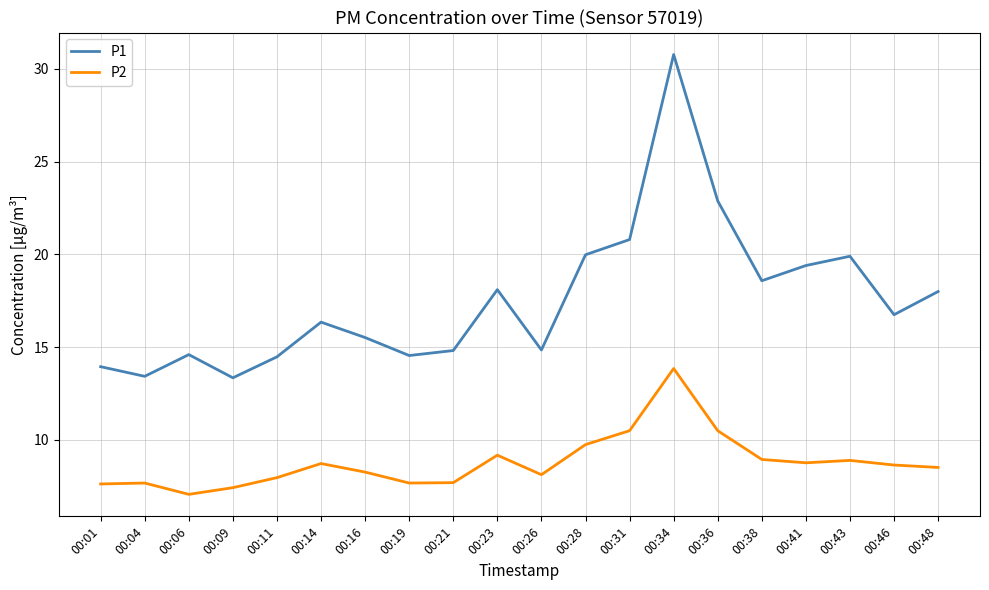

What is the greatest value displayed?

30.8